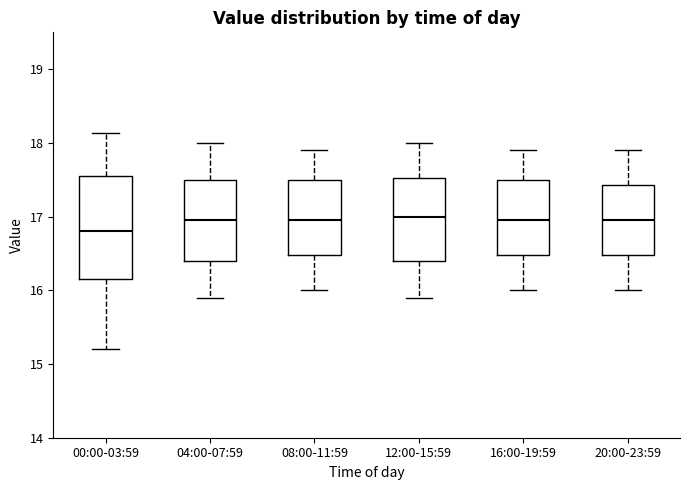

Comparing the boxes themselves (not the whiskers), which one is the tallest?

00:00-03:59